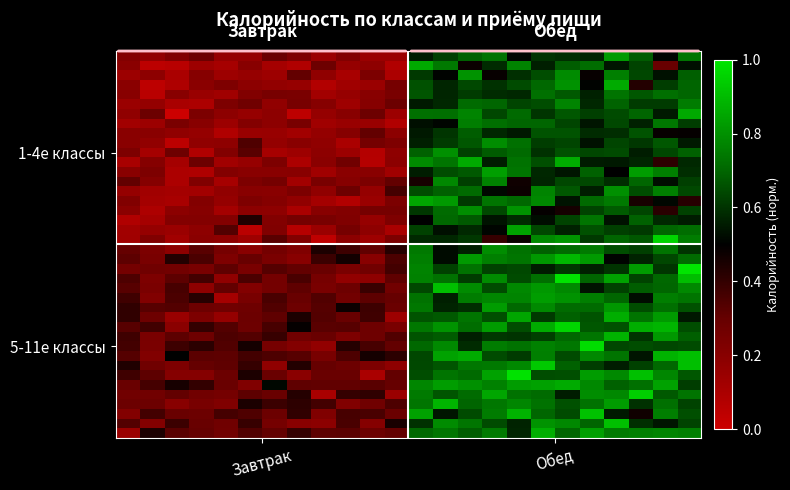

How many distinct data groups are displayed?

40